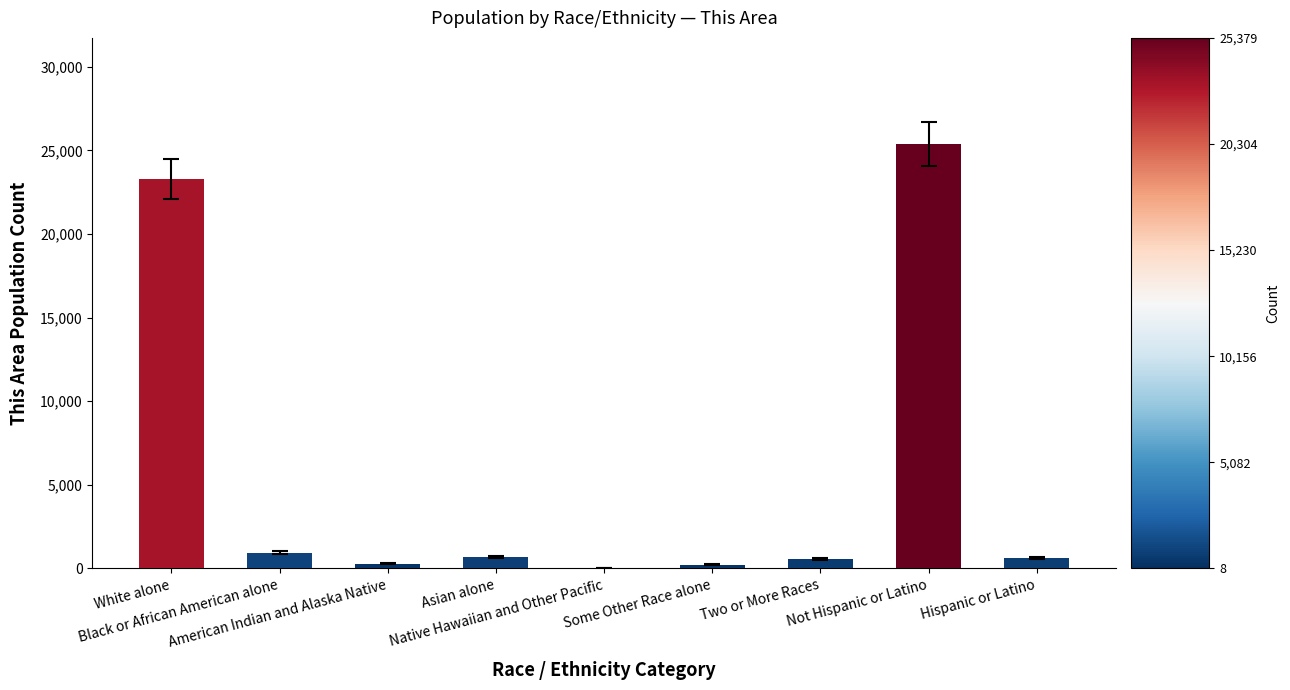

What is the sum of all values?

52026